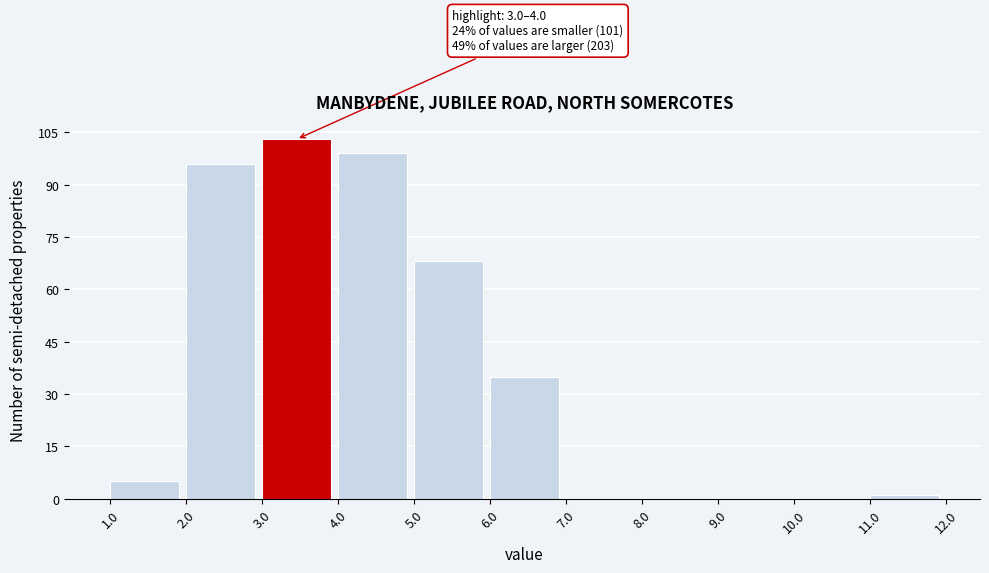

Which range on the x-axis has the tallest bar?

3.0 to 4.0